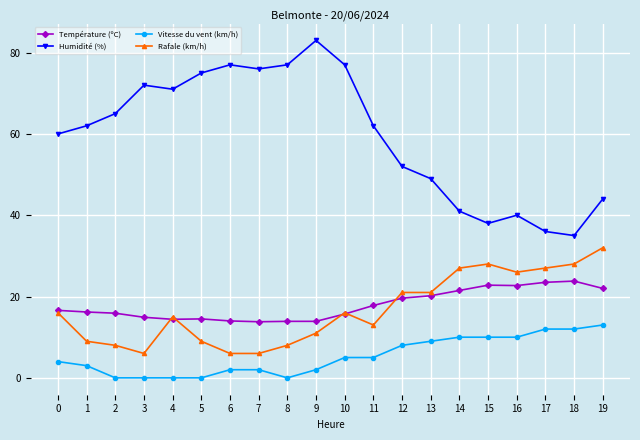

Which series has the widest spread of values?

Humidité (%)